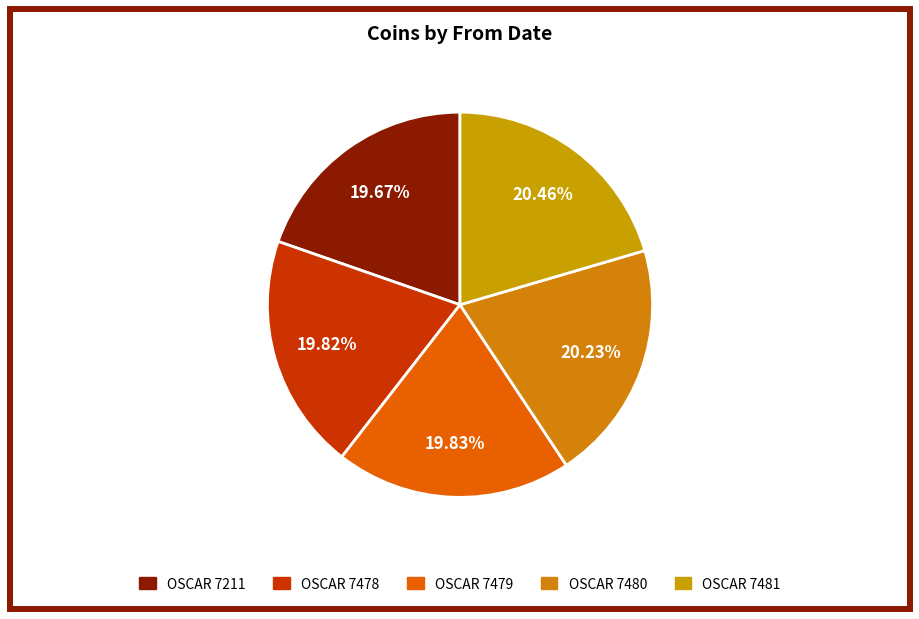

To the nearest percent, what is the difference between the largest and smallest slice percentages?

1%